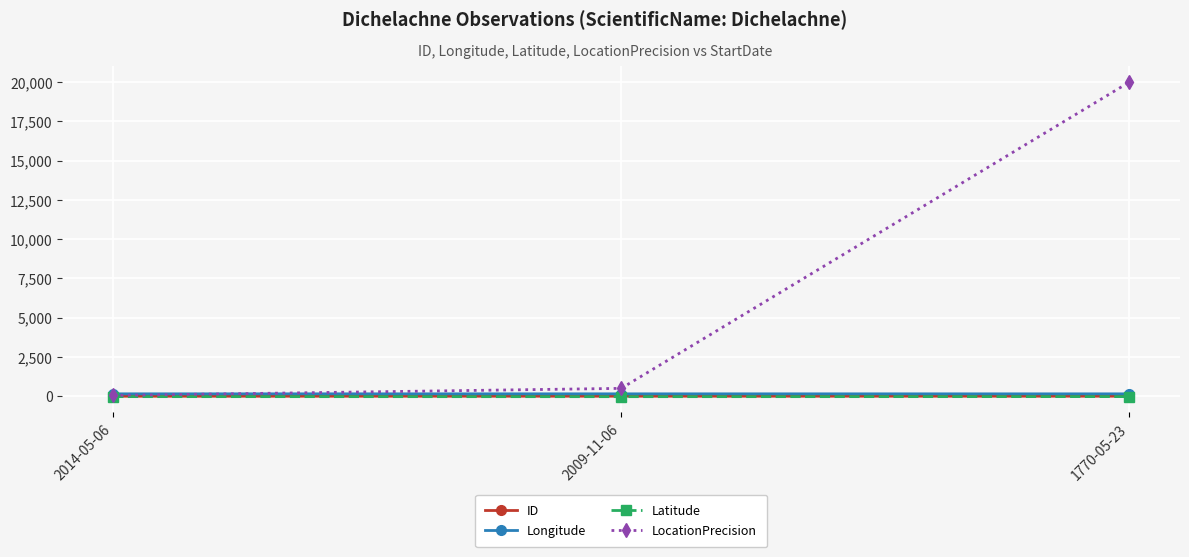

Which series has the largest total across all categories?

LocationPrecision